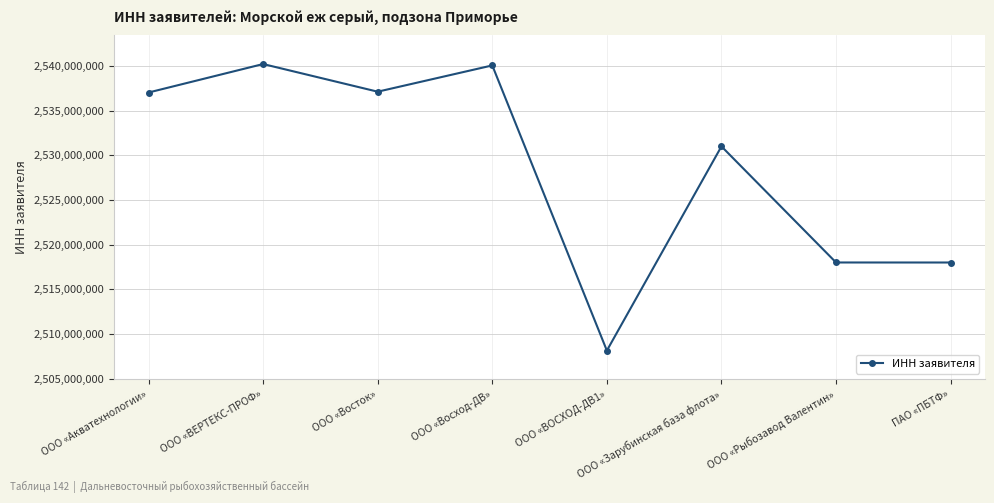

How many lines are shown in the chart?

1